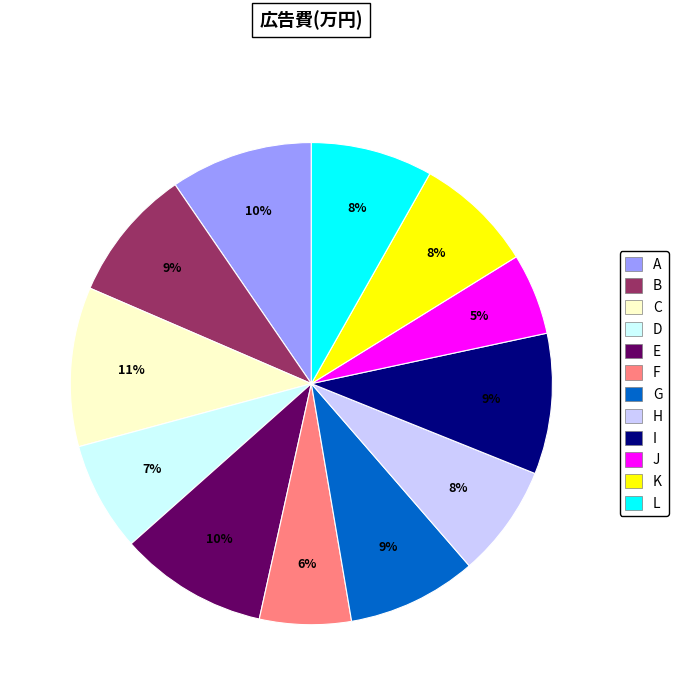

Count the number of slices in the pie.

12